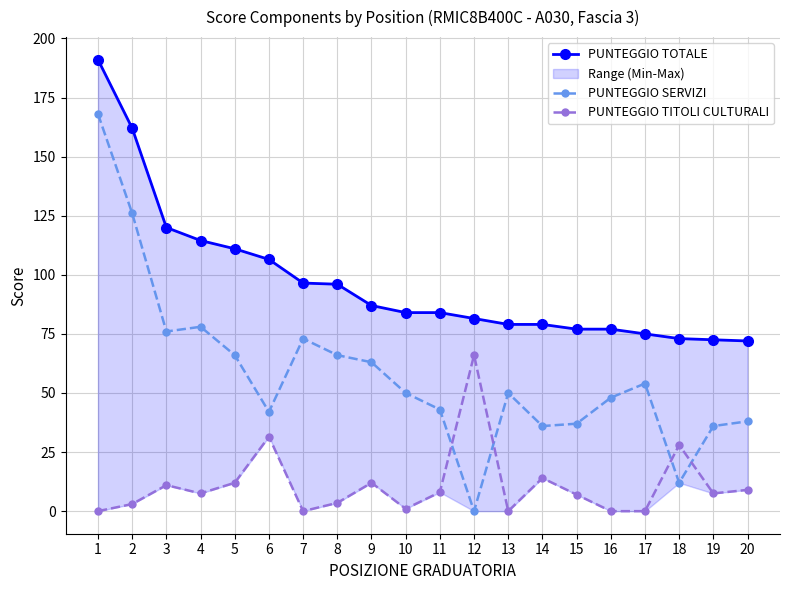

True or false: PUNTEGGIO SERVIZI and PUNTEGGIO TOTALE cross at least once.

False